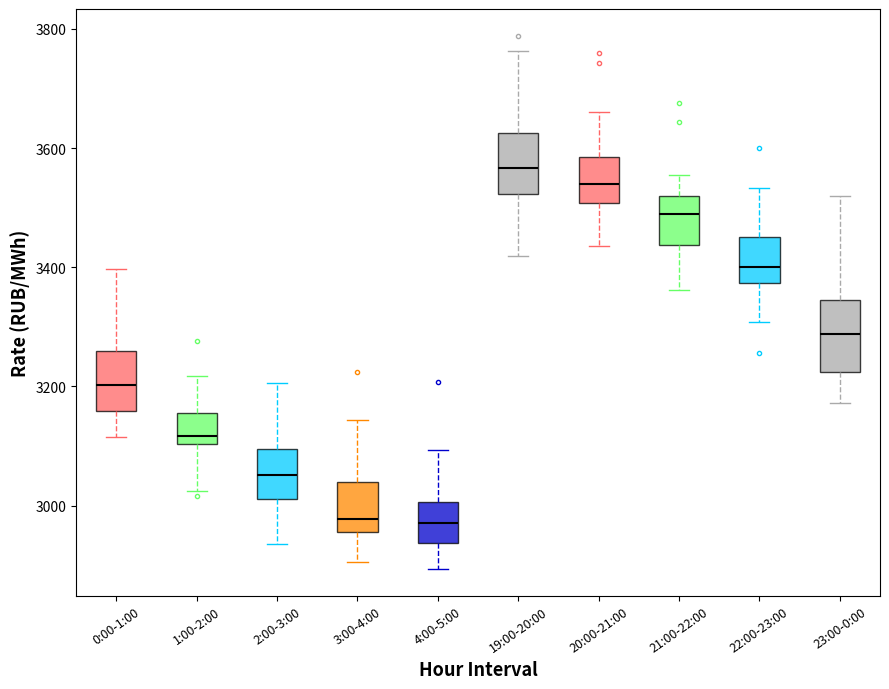

Reading left to right, read every box against the y-axis: the position of its median line, the range the box covers, and the ends of its whiskers. The values are not printed on the chart, so give them approximately, as read against the axis.

0:00-1:00: median 3200, box 3160 to 3260, whiskers 3120 to 3400
1:00-2:00: median 3120, box 3100 to 3160, whiskers 3020 to 3220
2:00-3:00: median 3060, box 3020 to 3100, whiskers 2940 to 3200
3:00-4:00: median 2980, box 2960 to 3040, whiskers 2900 to 3140
4:00-5:00: median 2980, box 2940 to 3000, whiskers 2900 to 3100
19:00-20:00: median 3560, box 3520 to 3620, whiskers 3420 to 3760
20:00-21:00: median 3540, box 3500 to 3580, whiskers 3440 to 3660
21:00-22:00: median 3480, box 3440 to 3520, whiskers 3360 to 3560
22:00-23:00: median 3400, box 3380 to 3460, whiskers 3300 to 3540
23:00-0:00: median 3280, box 3220 to 3340, whiskers 3180 to 3520